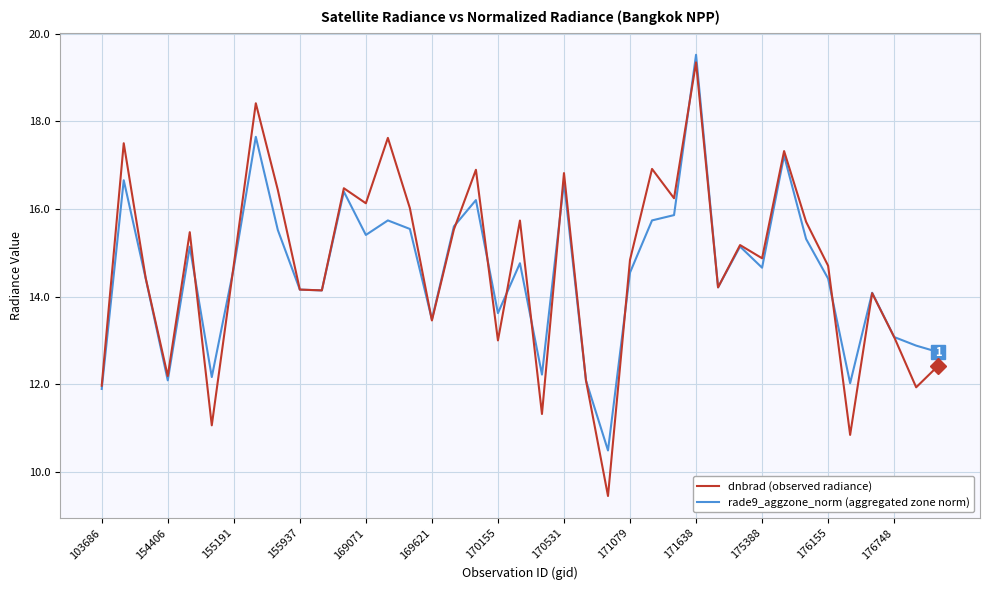

What is the smallest value displayed?

9.5